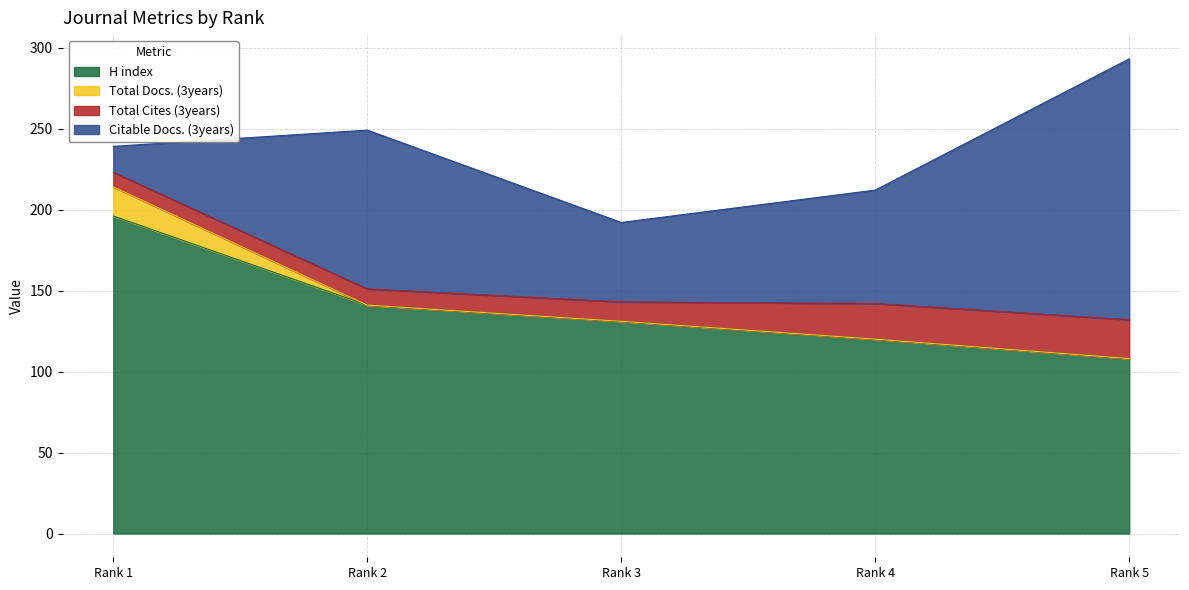

Rank the categories by H index value from highest to lowest.

Rank 1, Rank 2, Rank 3, Rank 4, Rank 5